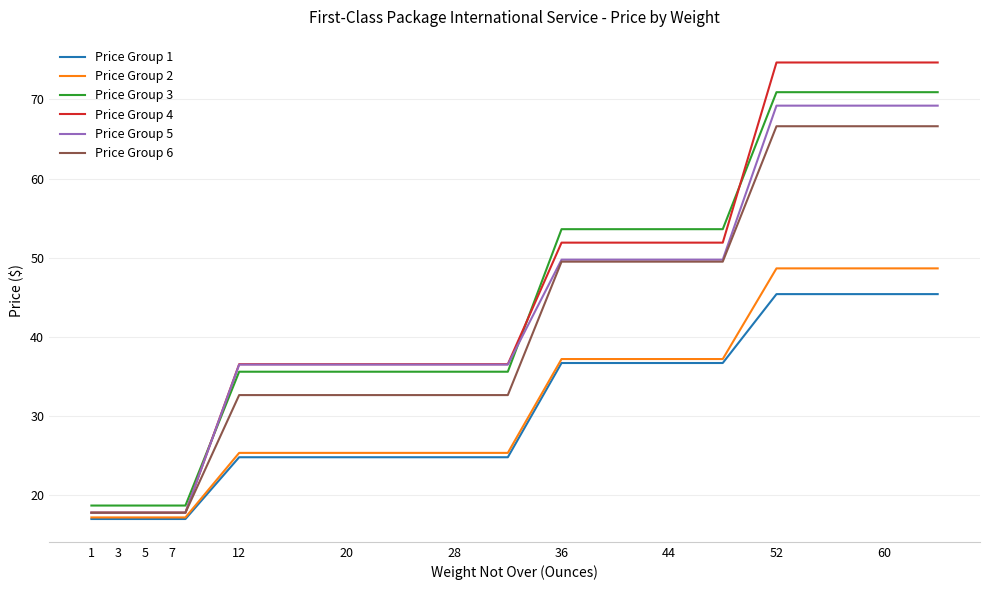

What is the average value of the Price Group 2 series?

28.8